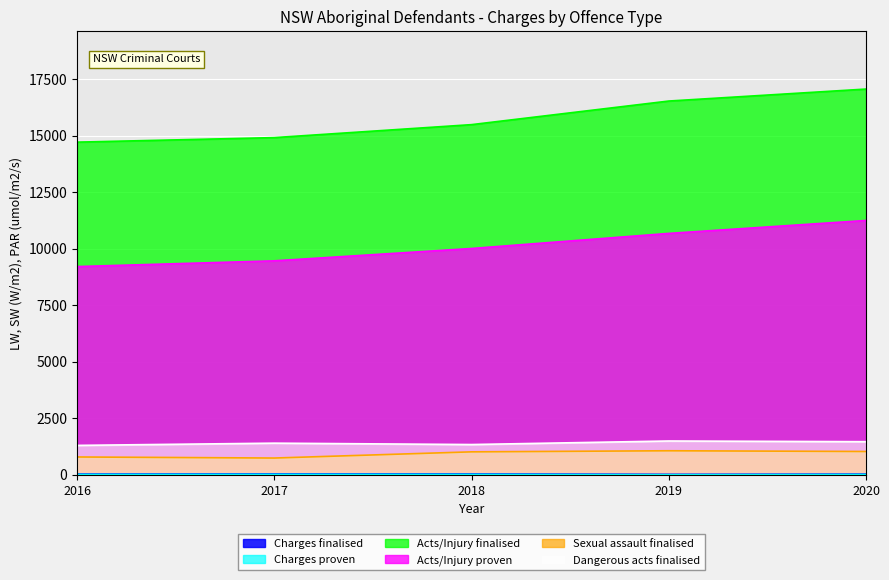

Is the value of Charges finalised 2020 at Homicide greater than the value of Charges finalised 2017 at Sexual assault?

No